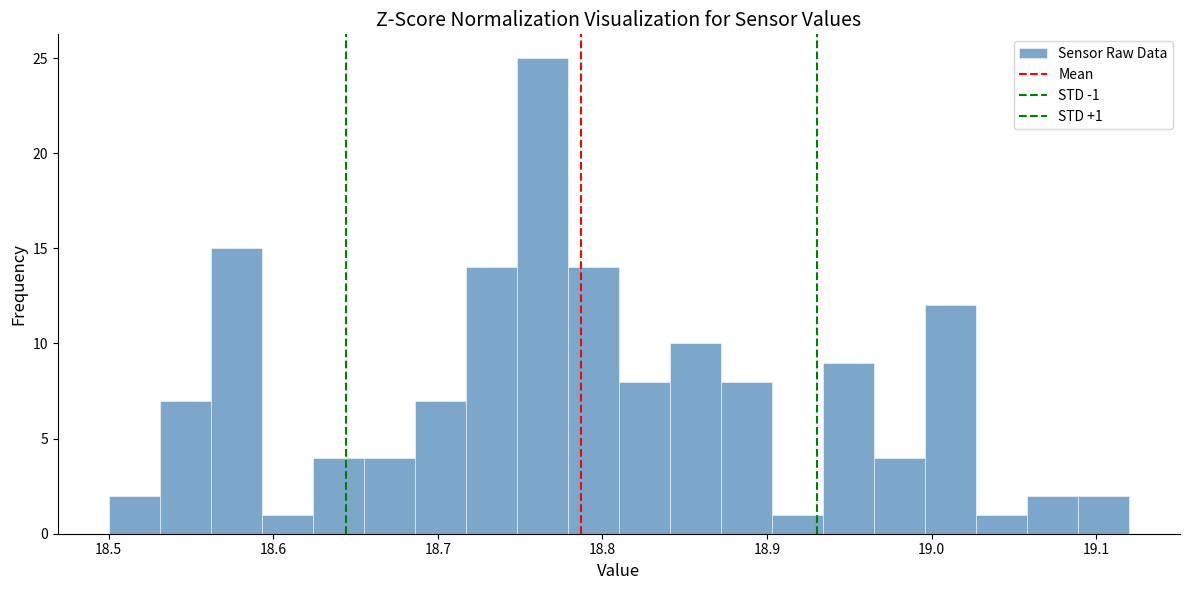

Read against the x-axis, roughly where is the centre of the tallest bar?

18.76